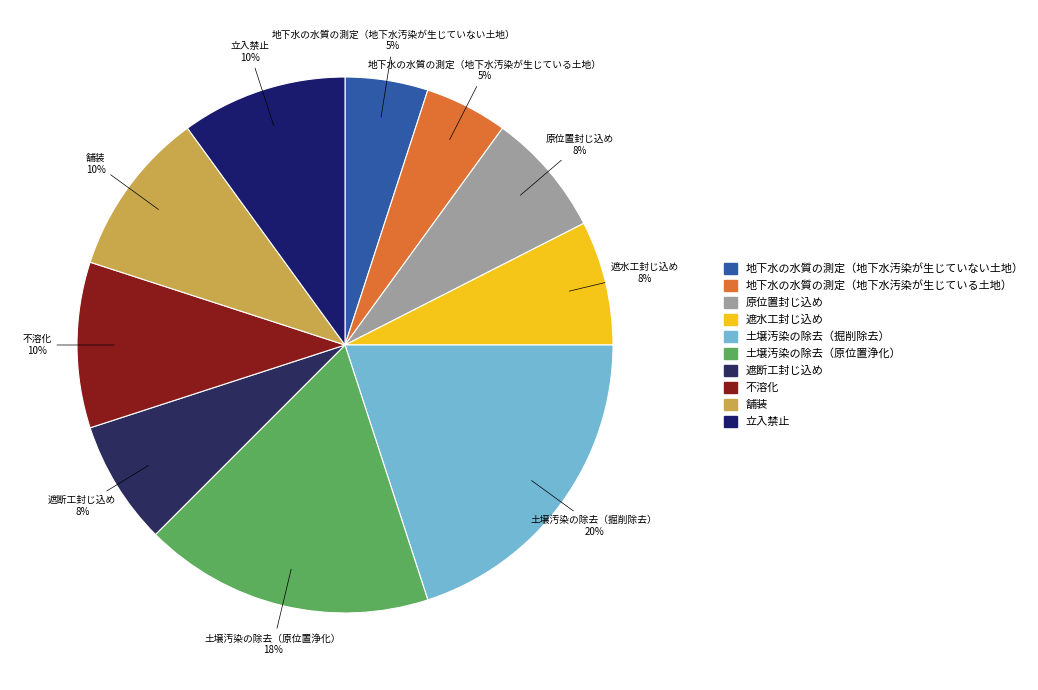

Is there a majority slice in this chart?

No